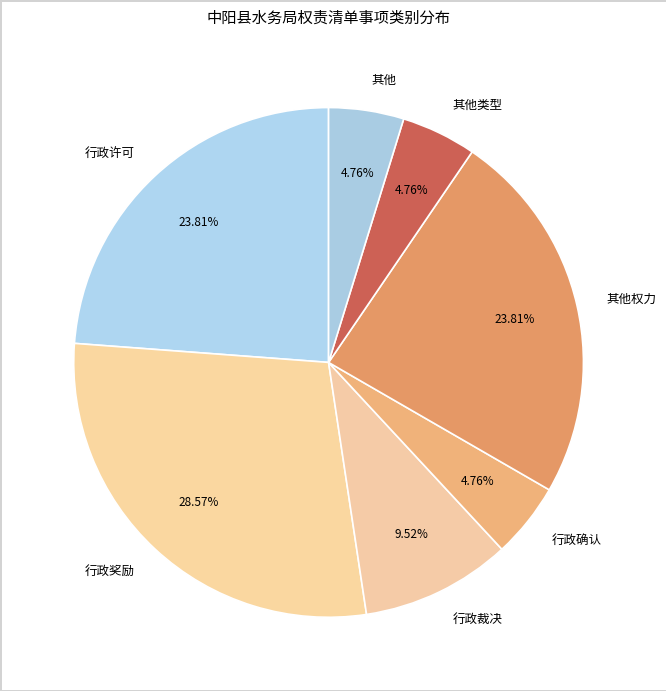

To the nearest percent, what is the average slice percentage?

14%